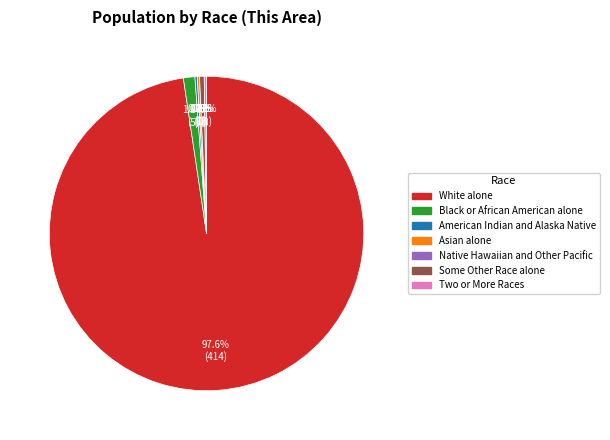

How many segments does this pie chart have?

7